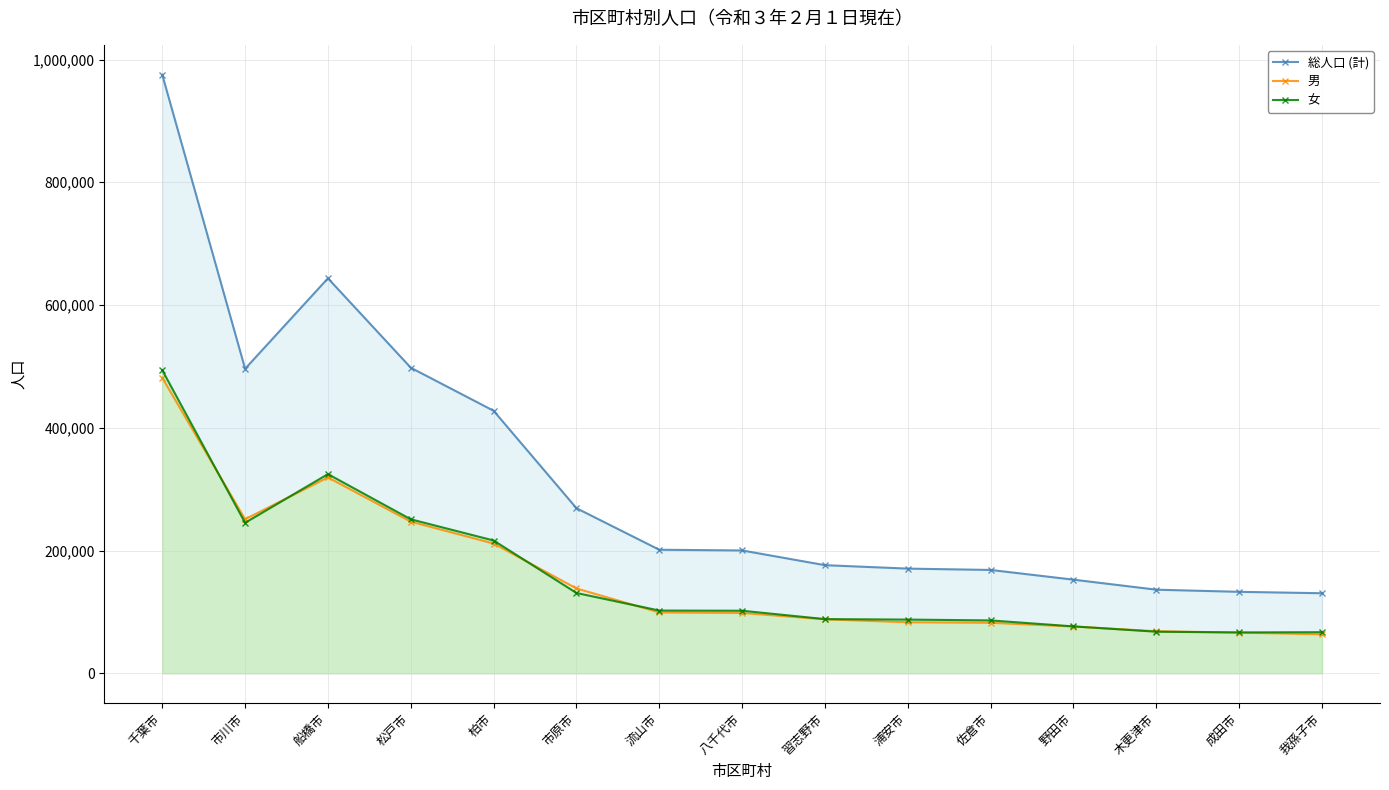

What is the spread (max minus min) of values at 木更津市?

68477